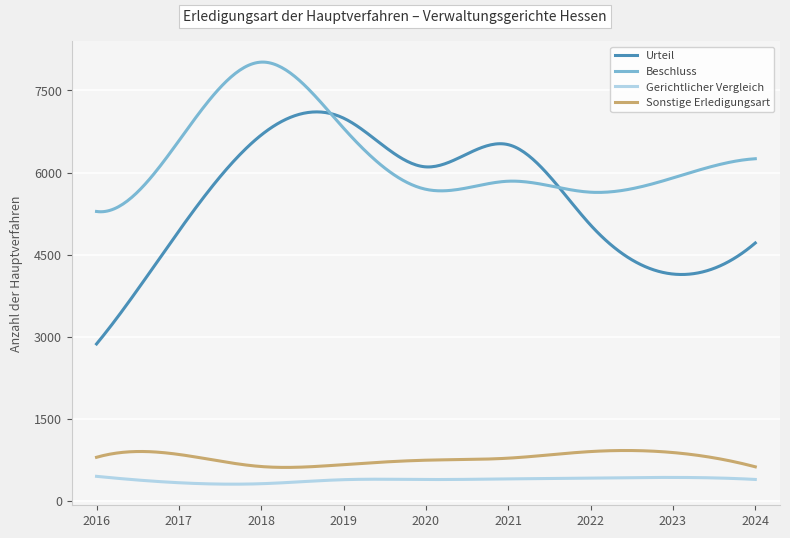

In Urteil, how many points are lower than both neighbors (excluding endpoints)?

2